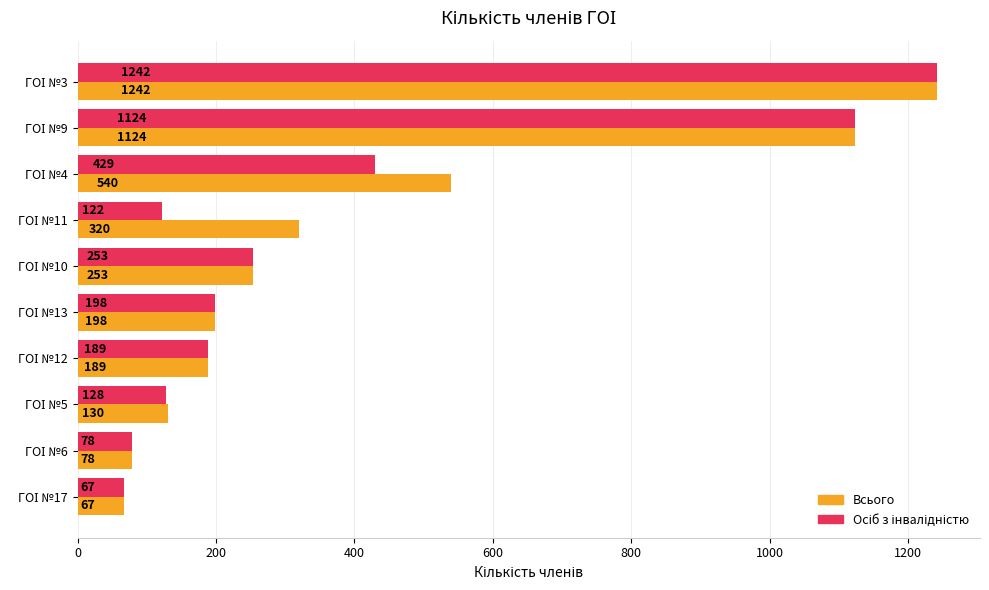

What is the smallest value displayed?

67